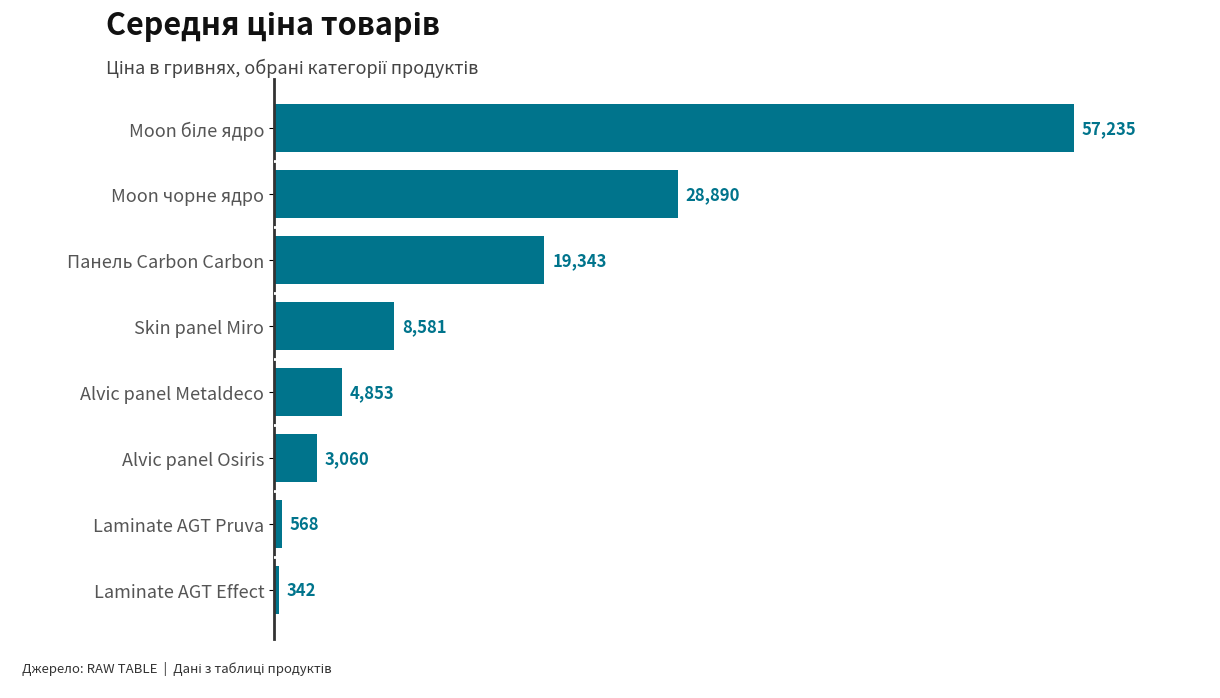

What is the value of the 2nd bar from the top?

28890.3